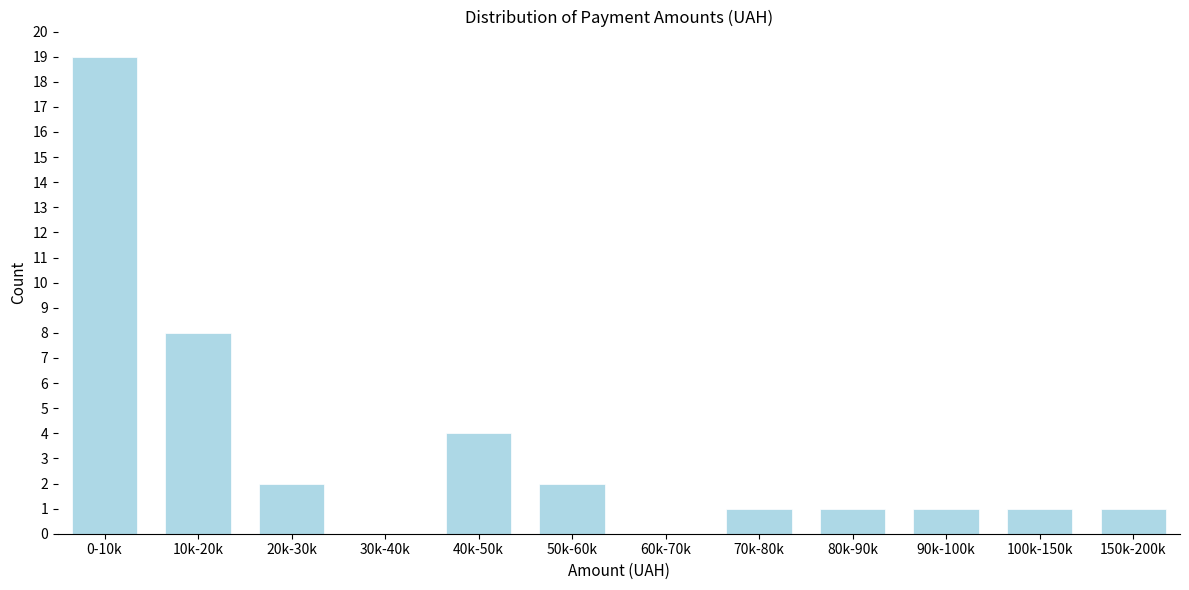

Reading left to right, extract all data points from this chart.

0-10k=19	10k-20k=8	20k-30k=2	30k-40k=0	40k-50k=4	50k-60k=2	60k-70k=0	70k-80k=1	80k-90k=1	90k-100k=1	100k-150k=1	150k-200k=1